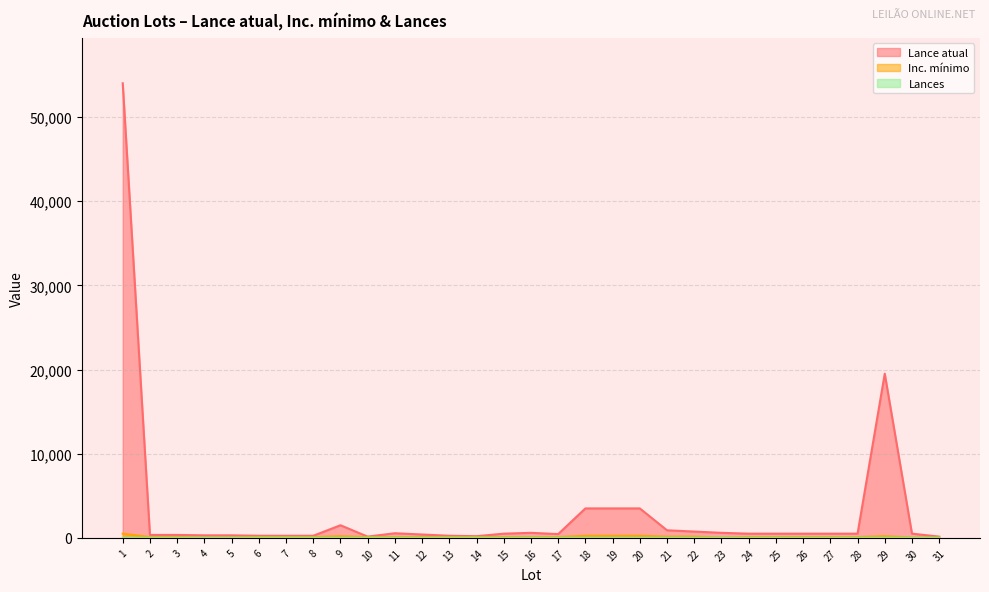

Which series has the widest spread of values?

Lance atual